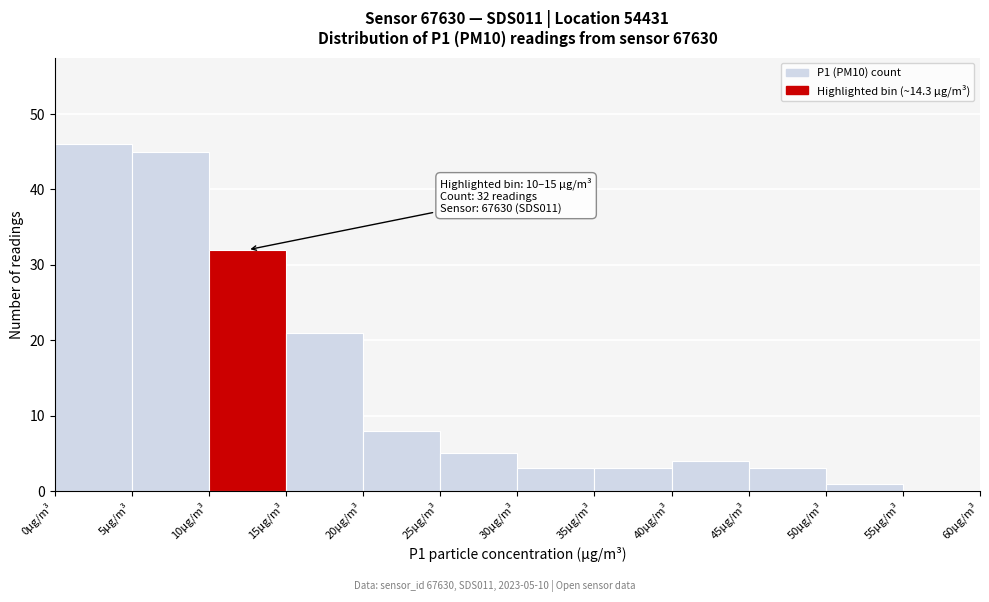

Over which range of the x-axis is the bar tallest?

0 to 5